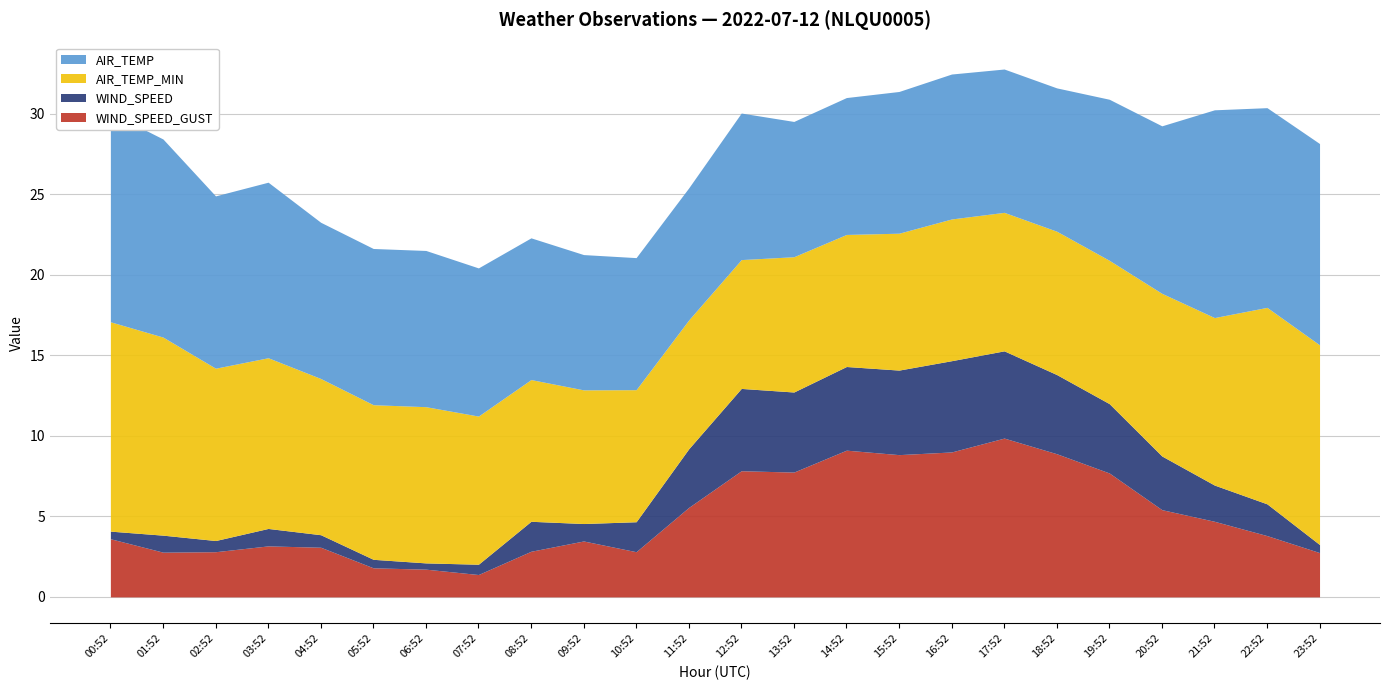

What value does the WIND_SPEED series have at 01:52?

1.1